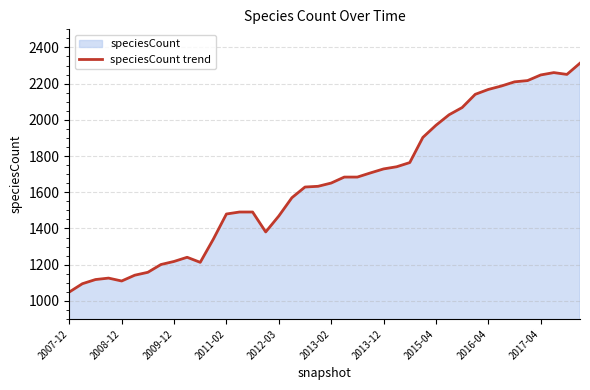

The value at 26 is 3111. True or false?

False